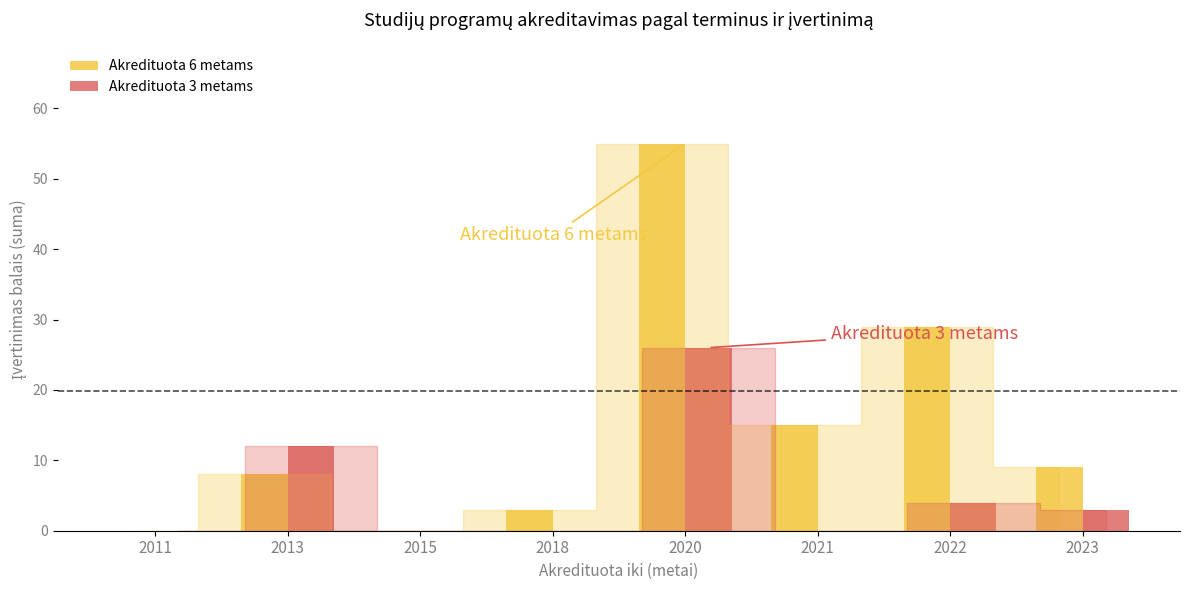

True or false: Akredituota 6 metams has a value of -25 at 2015.

False